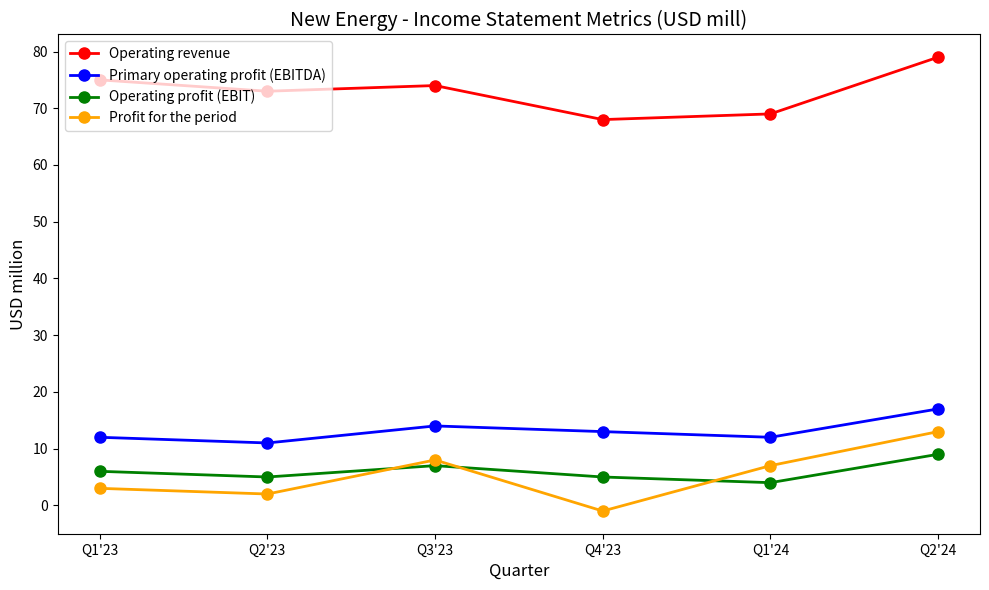

Which label corresponds to the smallest value in the chart?

Q4'23